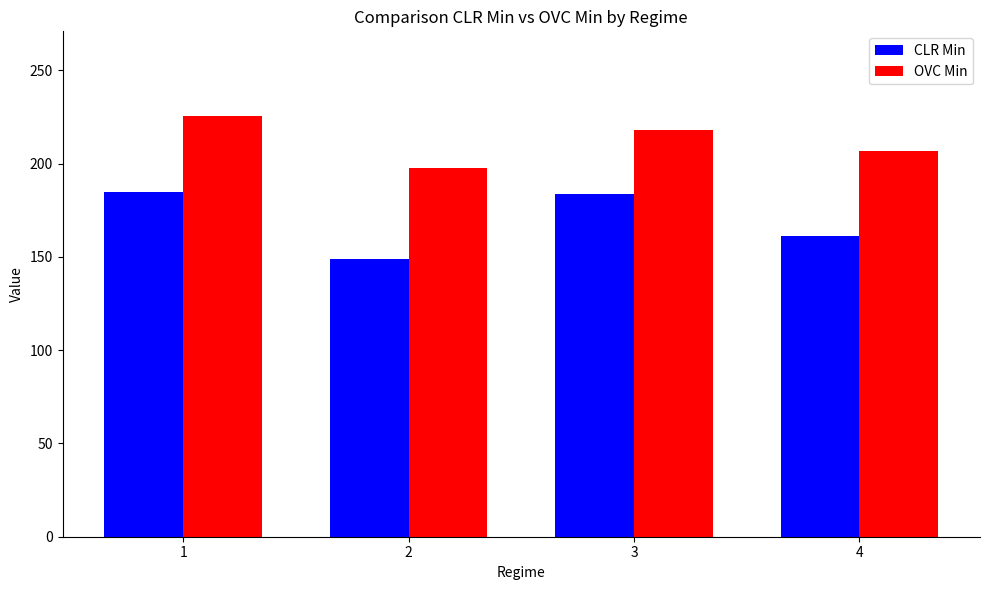

What is the value of the OVC Min bar at the 2nd from the left?

197.7